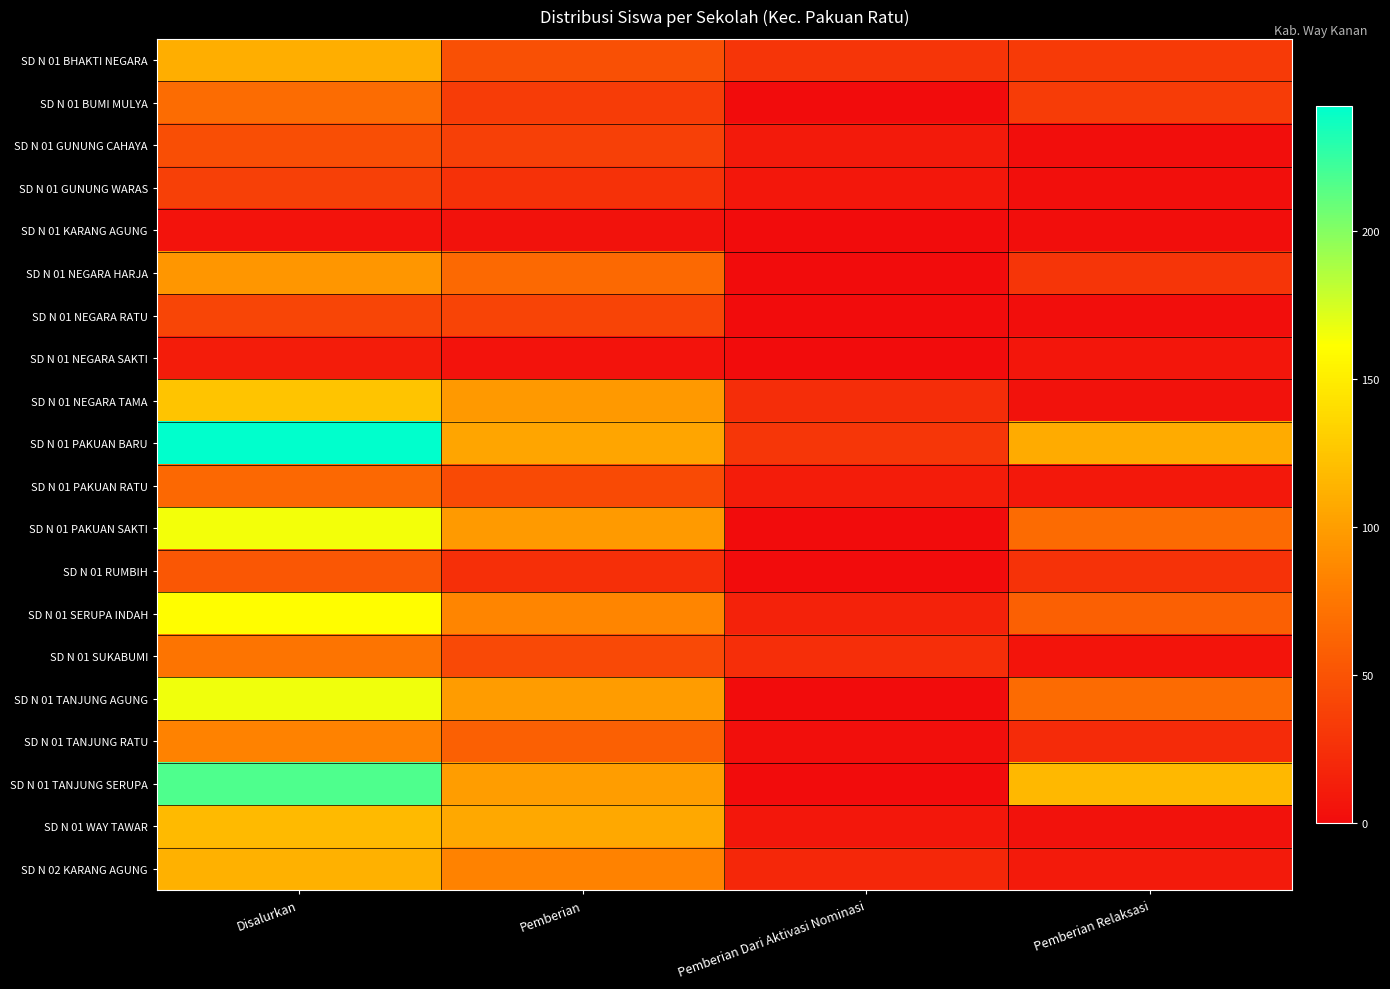

Which series changed the most between Pemberian and Pemberian Dari Aktivasi Nominasi?

SD N 01 TANJUNG SERUPA